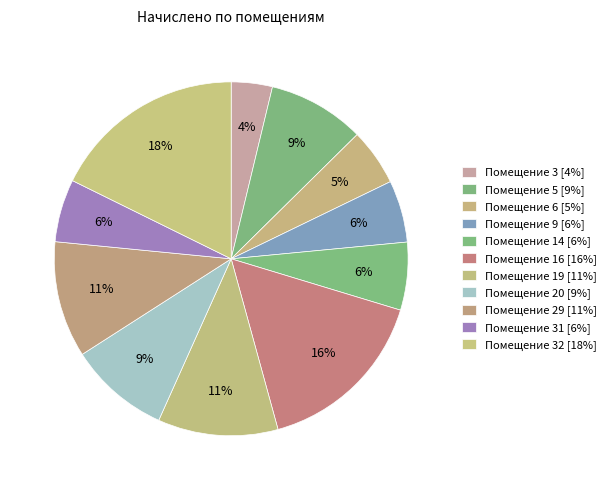

Count the number of slices in the pie.

11